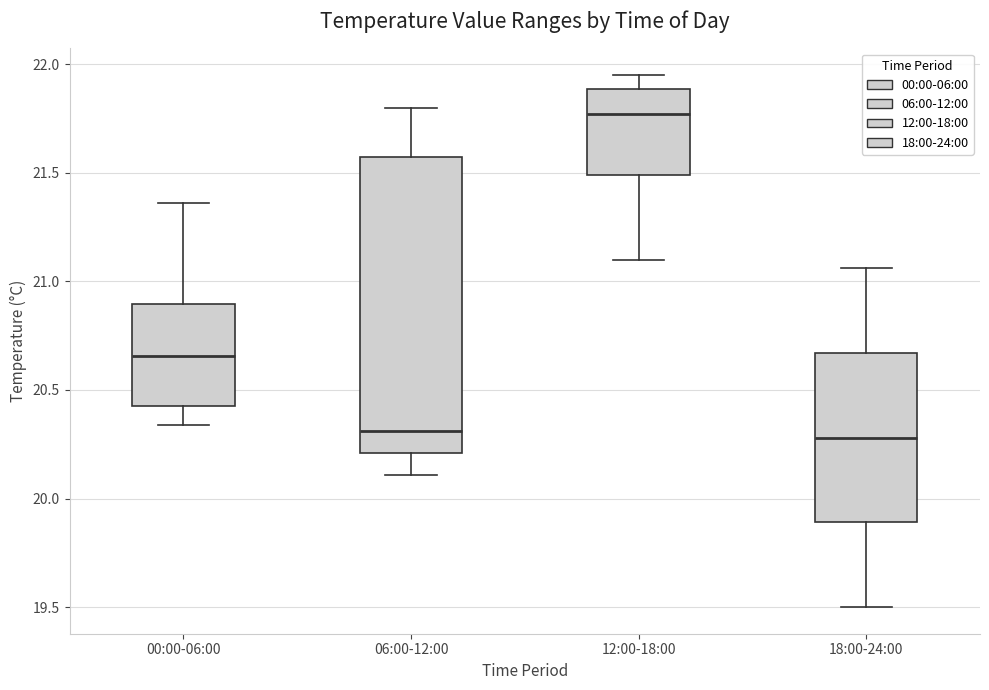

Comparing the boxes themselves (not the whiskers), which one is the tallest?

06:00-12:00